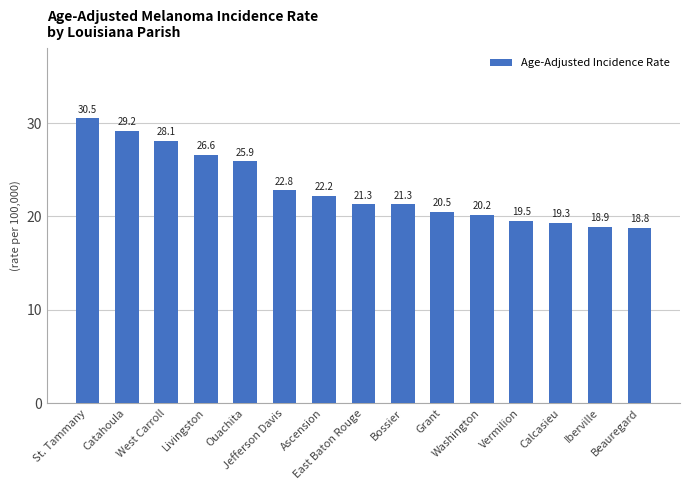

Which label corresponds to the smallest value in the chart?

Beauregard